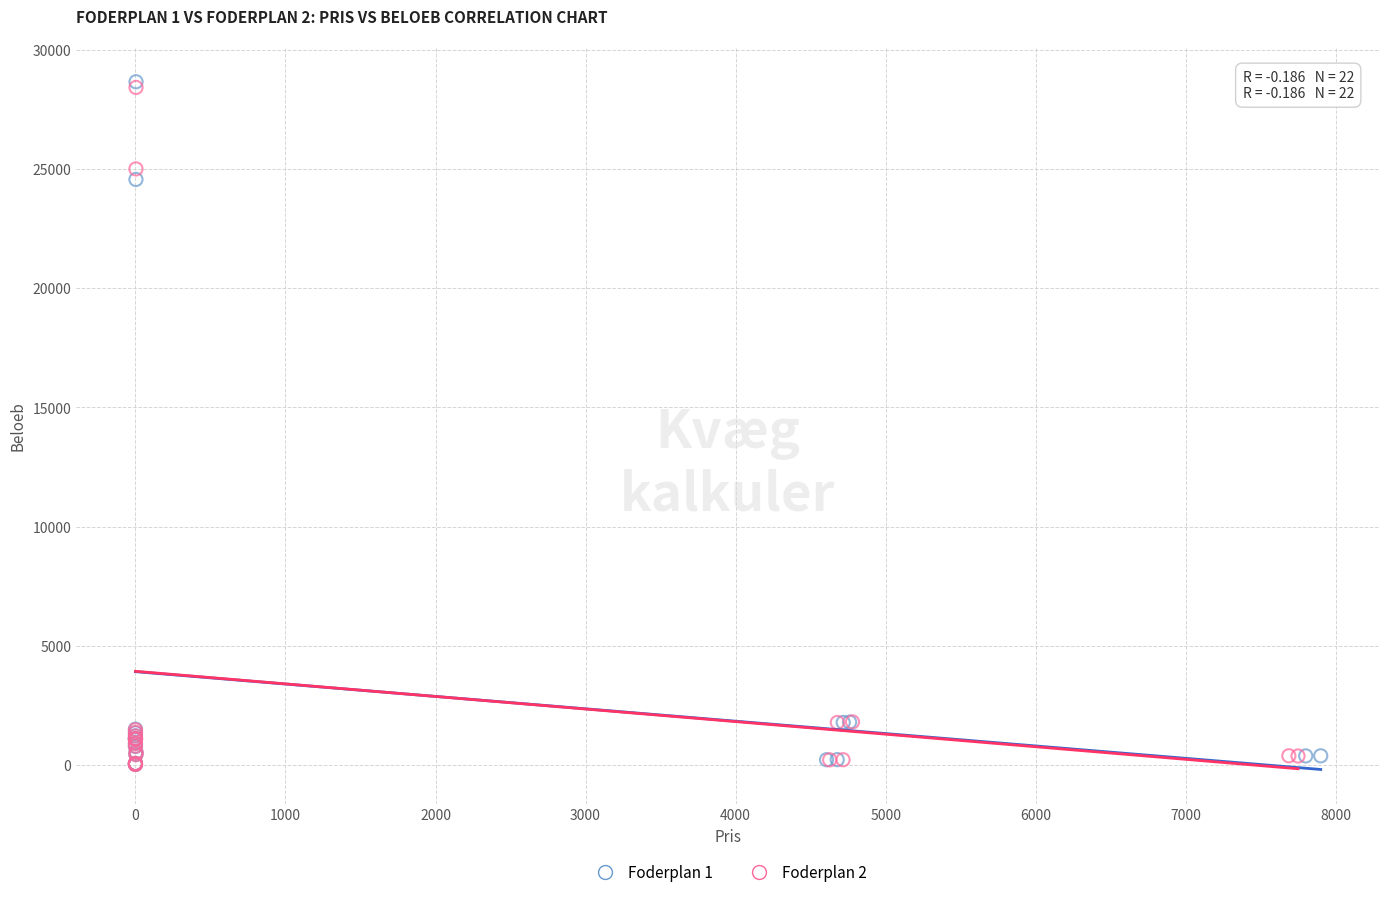

What are all the series names shown in the legend?

Foderplan 1, Foderplan 2